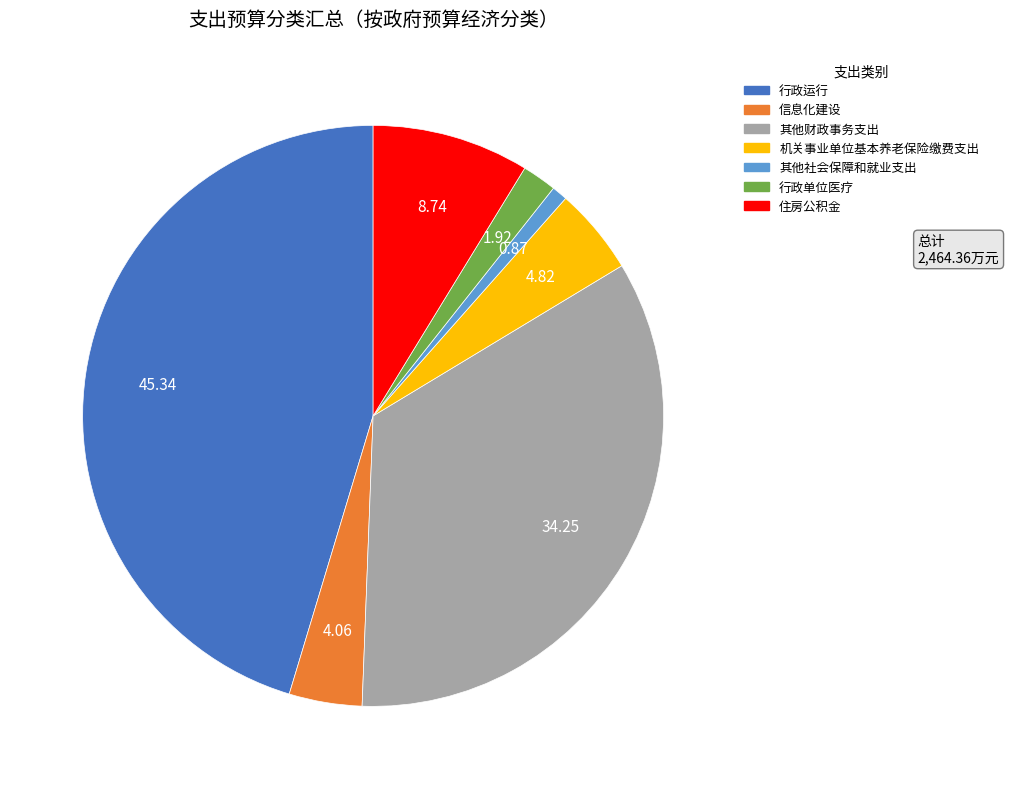

Is 机关事业单位基本养老保险缴费支出 the majority of the pie?

No